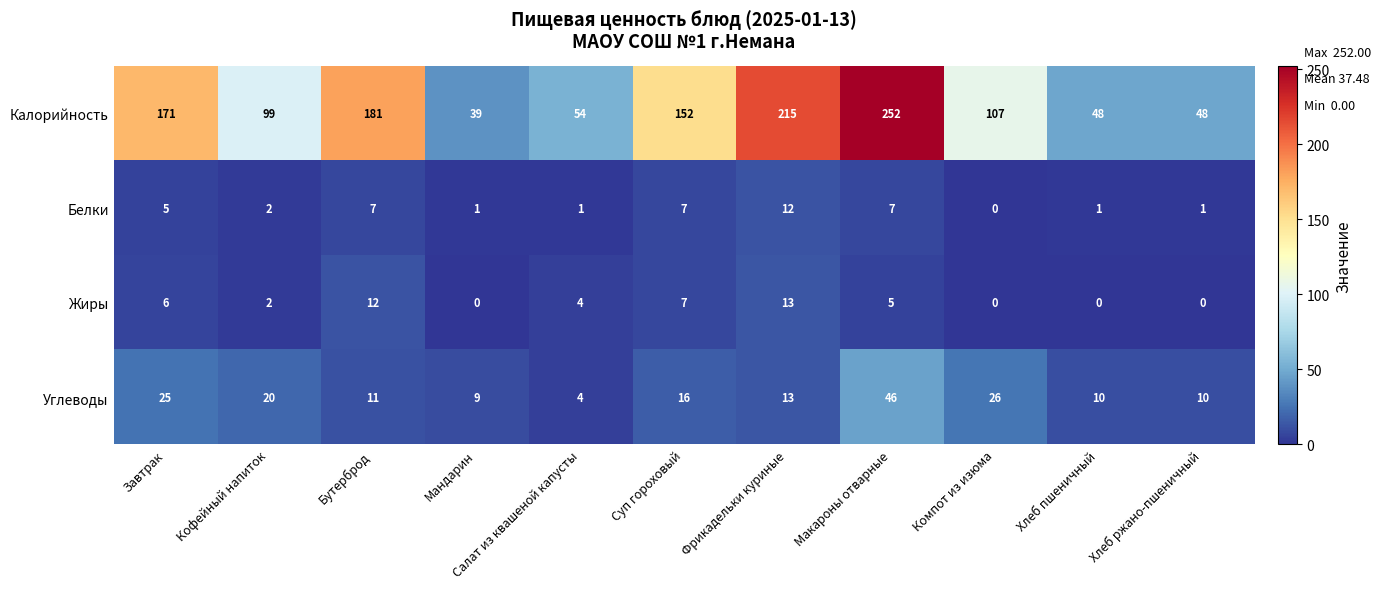

What is the average value of the Калорийность series?

124